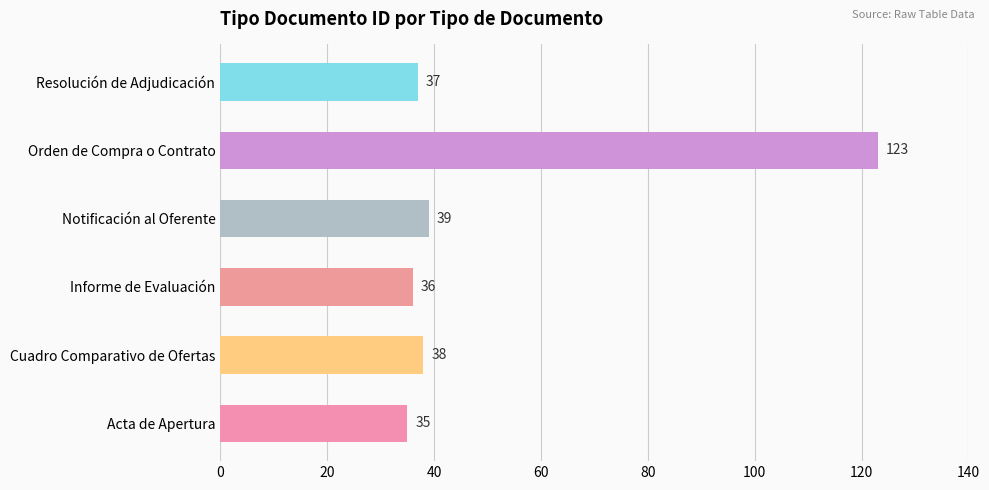

Reading bottom to top, what are all the values shown in this chart?

35	38	36	39	123	37